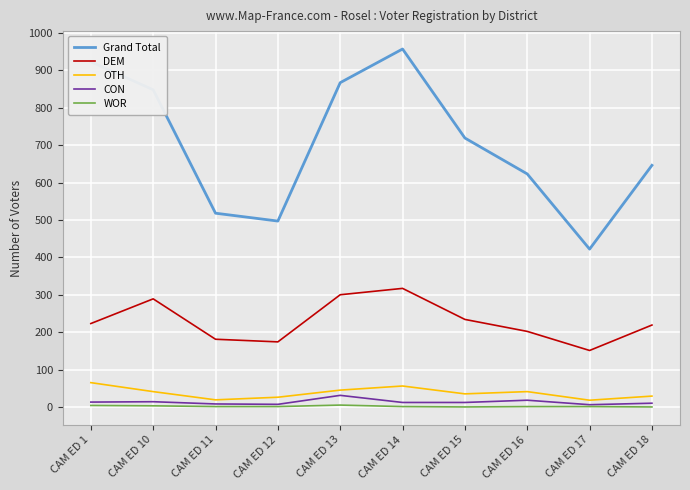

Which series has the widest spread of values?

Grand Total